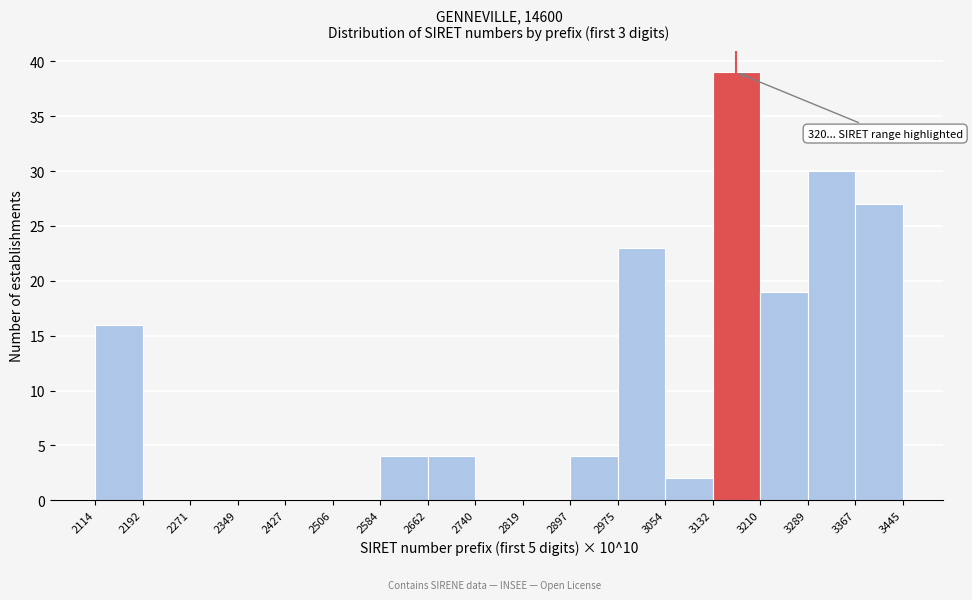

Reading left to right, list all the values displayed in this chart.

2114=16	2192=0	2271=0	2349=0	2427=0	2506=0	2584=4	2662=4	2740=0	2819=0	2897=4	2975=23	3054=2	3132=39	3210=19	3289=30	3367=27